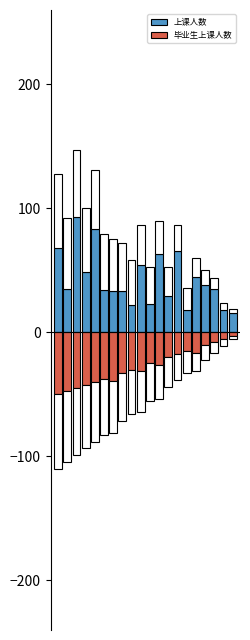

Which series has the widest spread of values?

上课人数